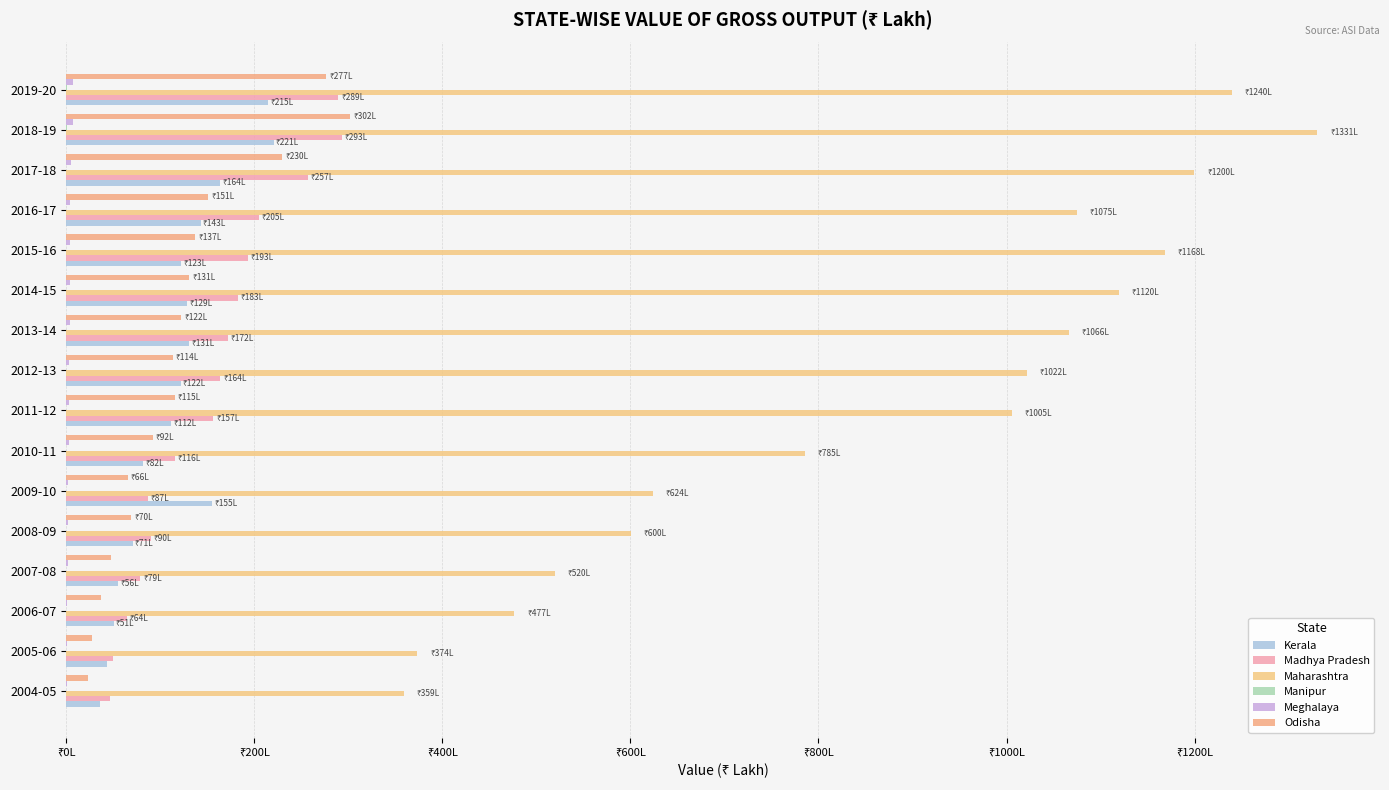

How many groups of bars are there?

16